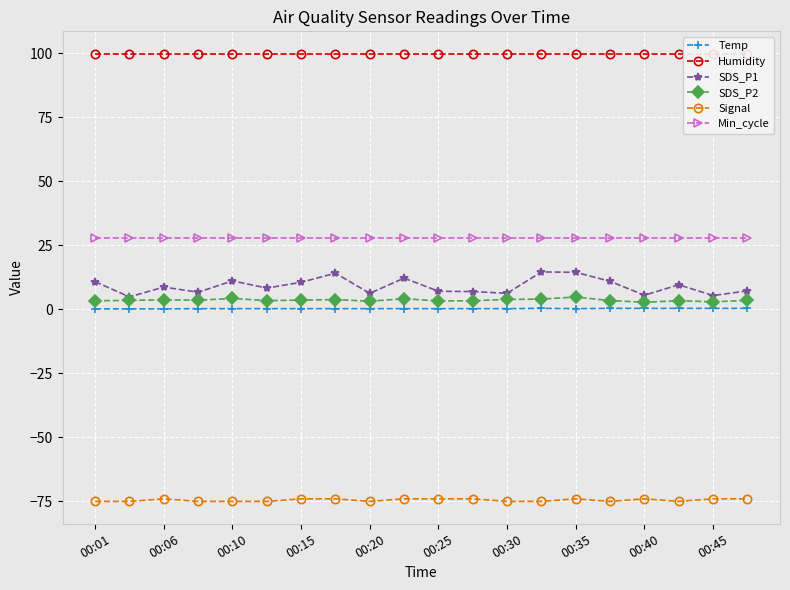

True or false: SDS_P1 has a value of 7.1 at 00:25.

True